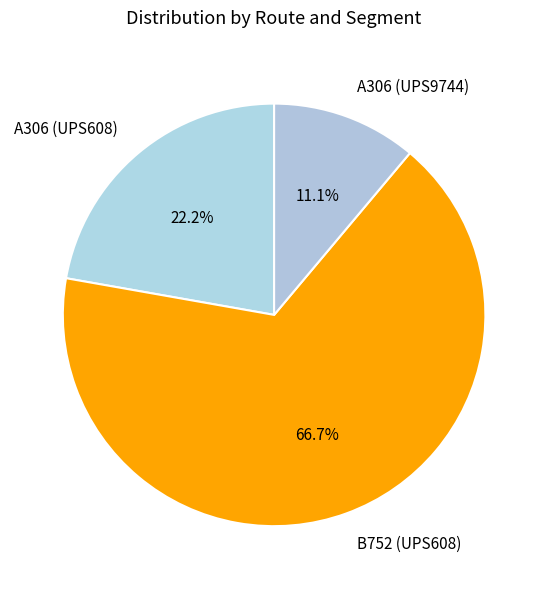

Rank the categories by value from highest to lowest.

B752 (UPS608), A306 (UPS608), A306 (UPS9744)